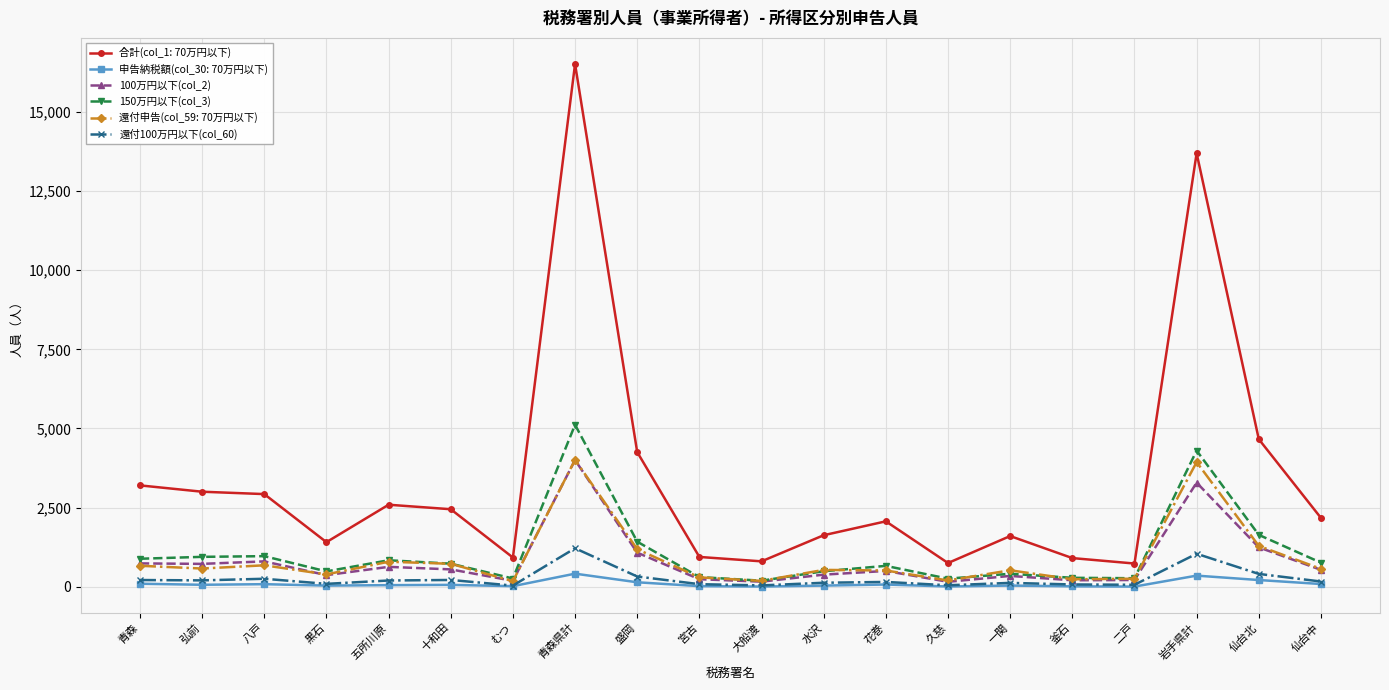

True or false: 150万円以下(col_3) has more than 0 interior local peaks.

True